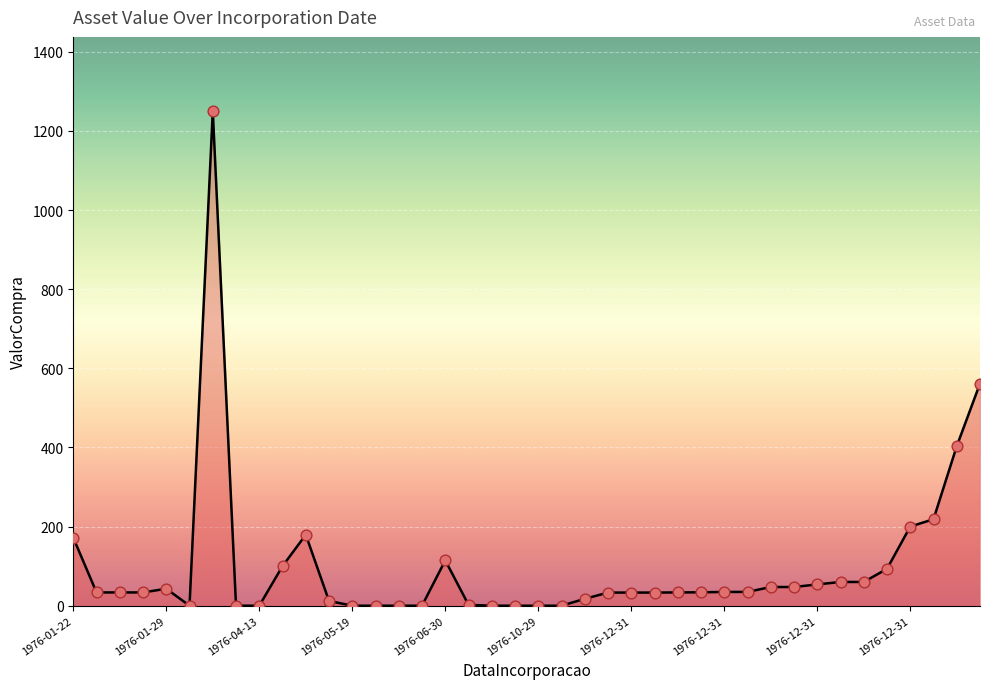

What is the difference between the maximum and minimum values?

1250.0